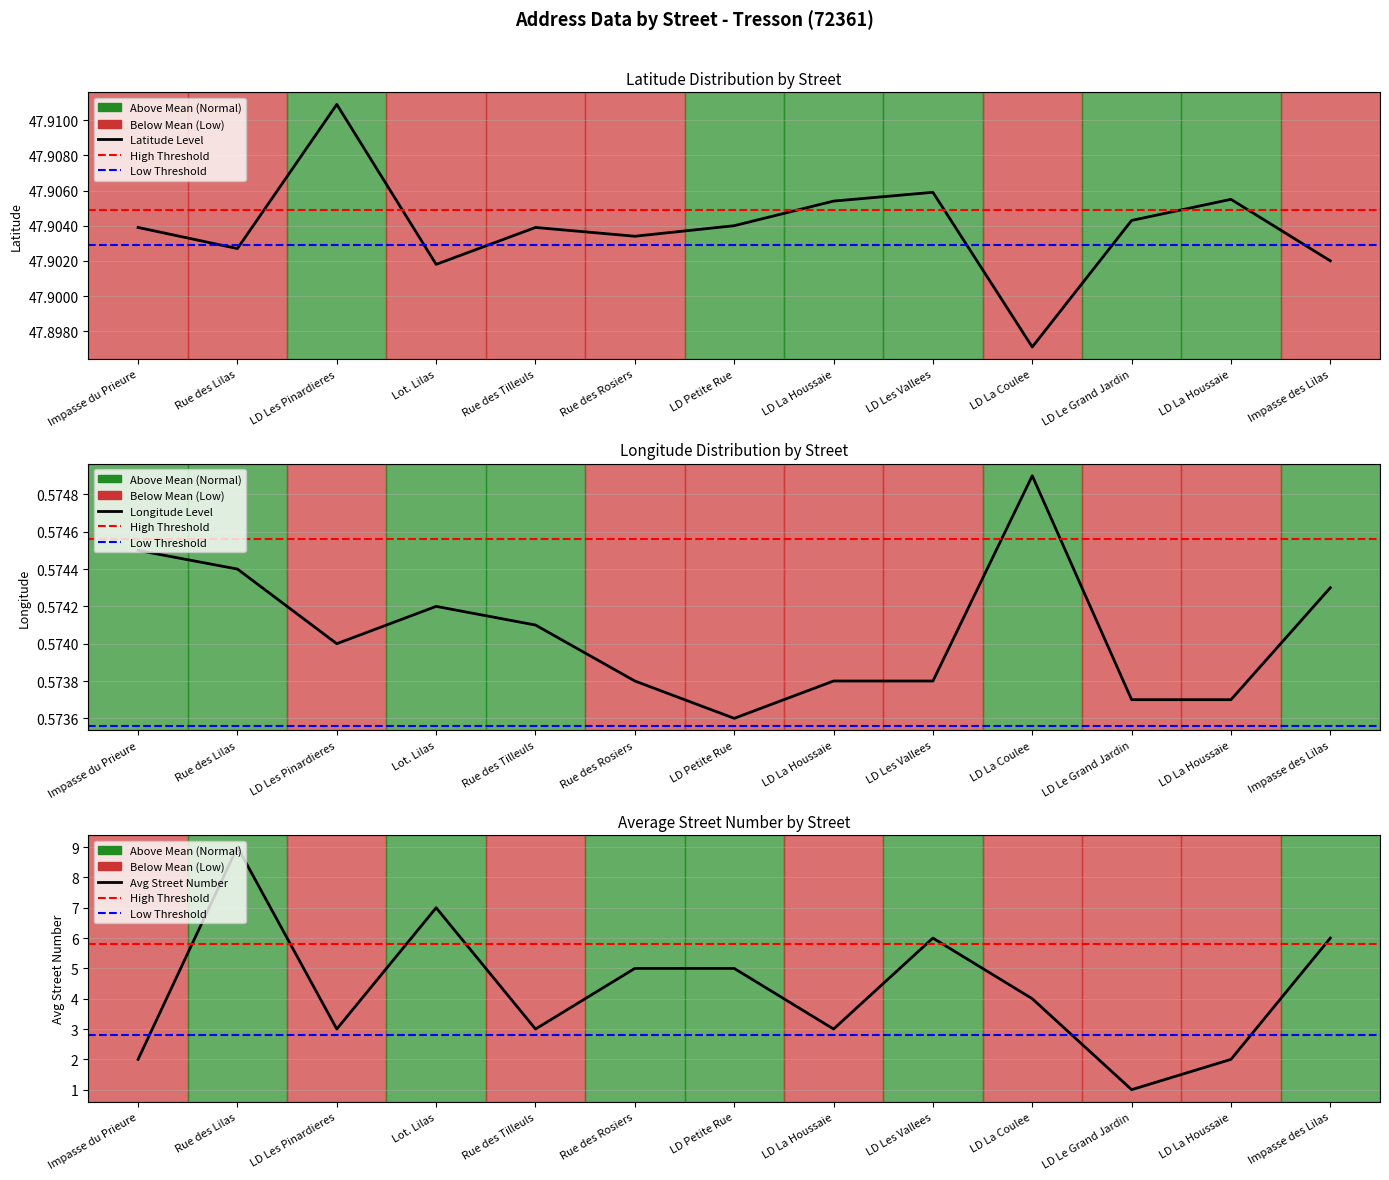

True or false: avg_numero has a value of 1.0 at LD Le Grand Jardin.

True